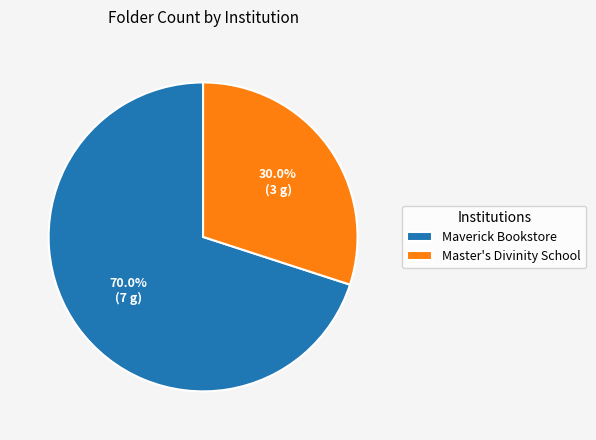

What percentage do Master's Divinity School and Maverick Bookstore together represent?

100.0%